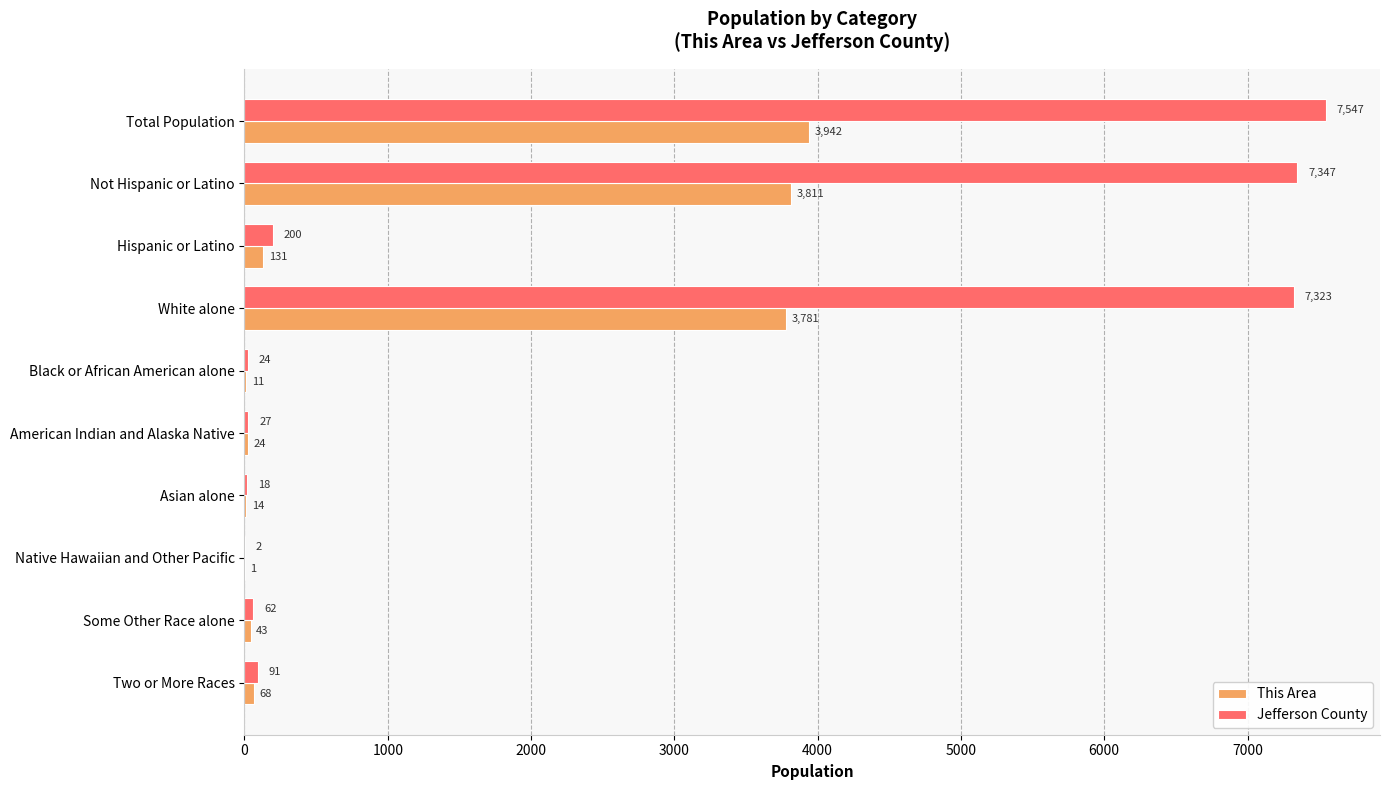

What is the sum of the Jefferson County values at Native Hawaiian and Other Pacific and Black or African American alone?

26